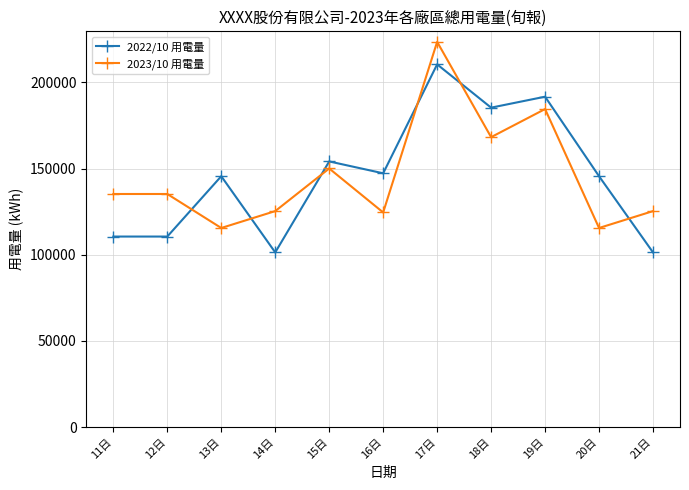

What is the total value across all series at 19日?

376259.5